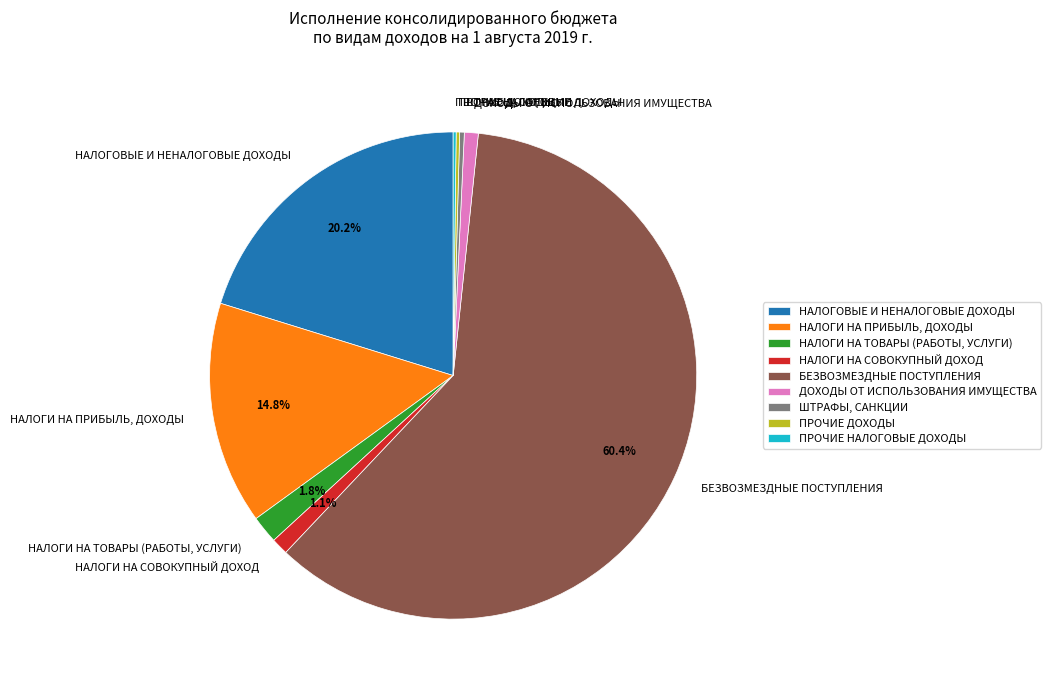

Between НАЛОГИ НА СОВОКУПНЫЙ ДОХОД and НАЛОГОВЫЕ И НЕНАЛОГОВЫЕ ДОХОДЫ, which is larger?

НАЛОГОВЫЕ И НЕНАЛОГОВЫЕ ДОХОДЫ